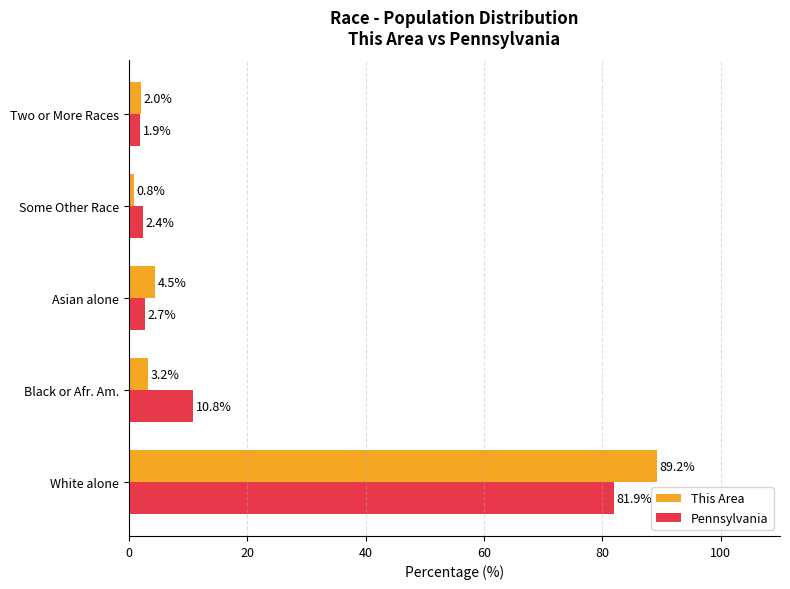

What is the difference between the This Area values at Two or More Races and White alone?

87.2